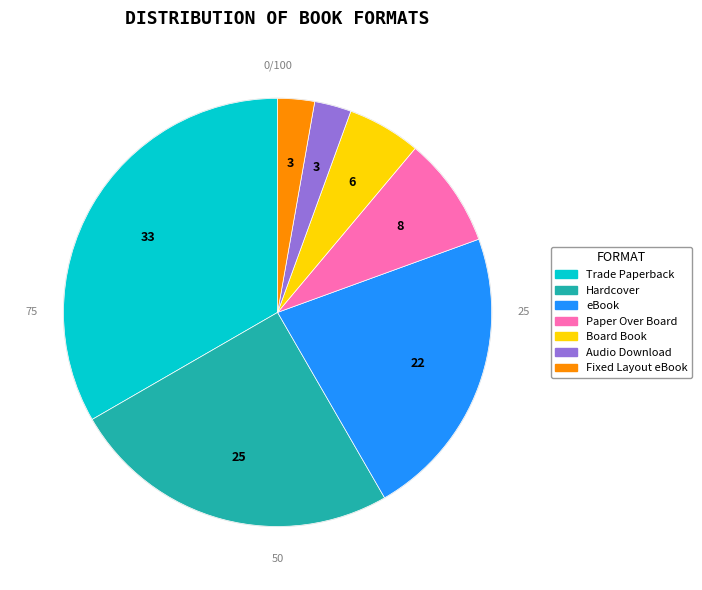

Which slice is the largest?

Trade Paperback